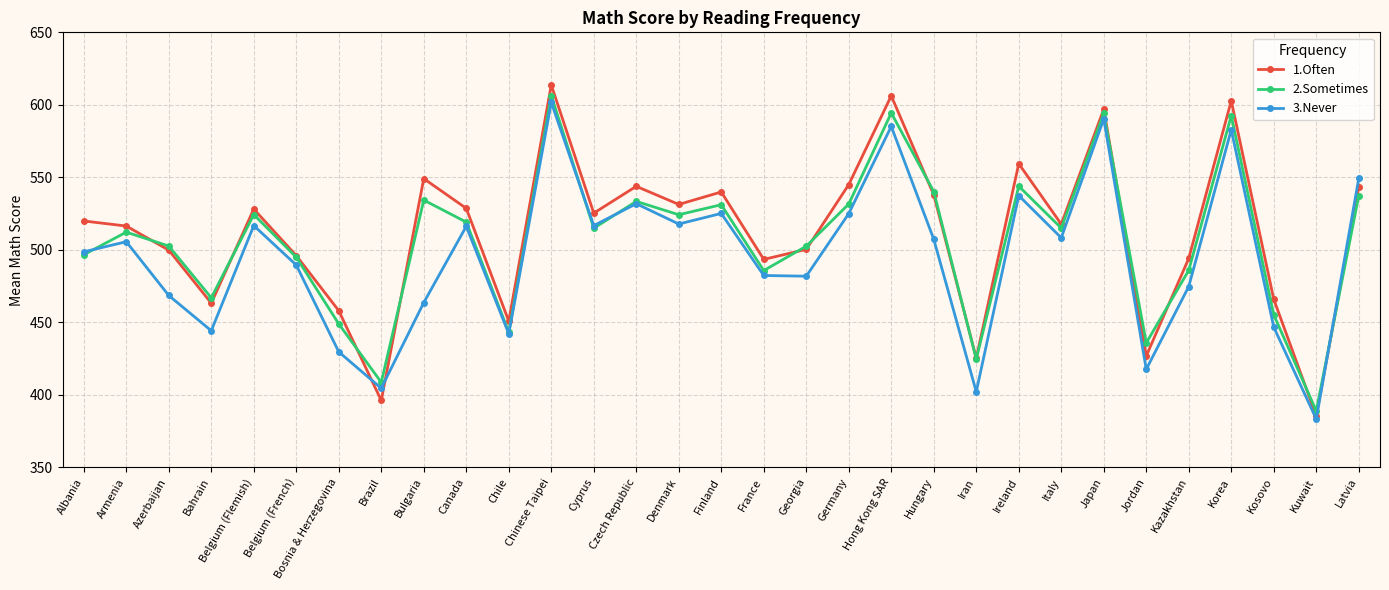

What is the total value across all series at Bahrain?

1374.3